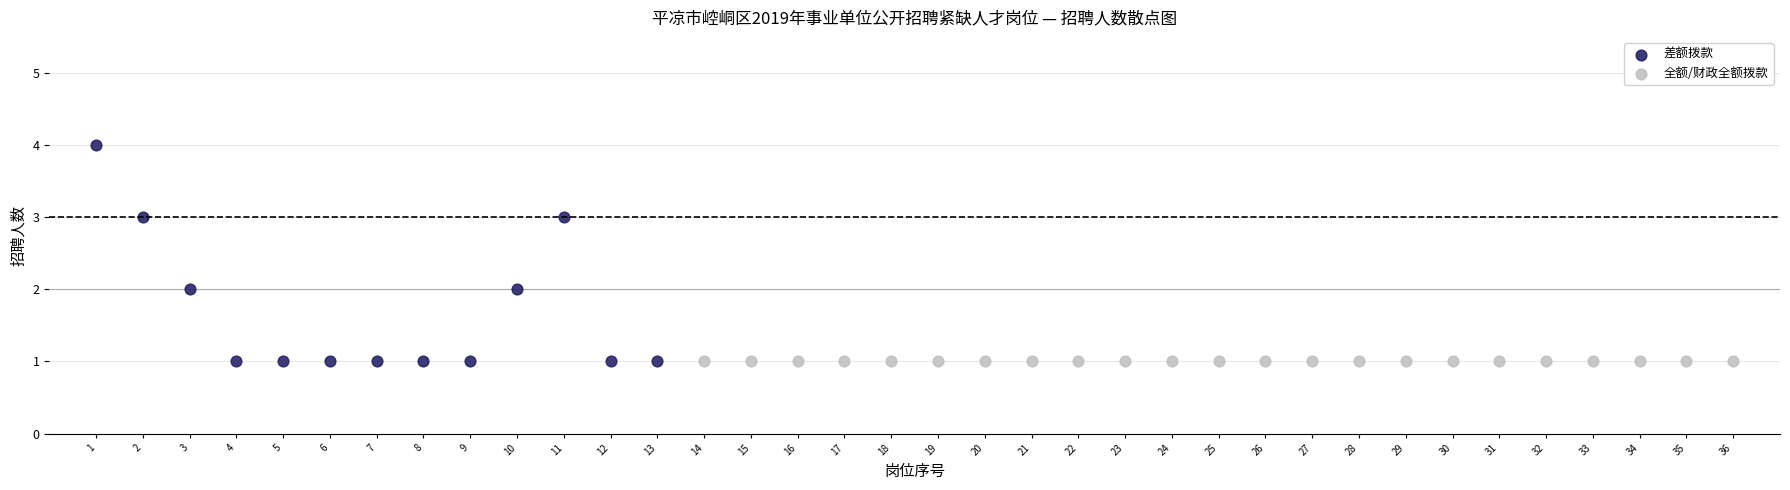

Which series reaches the maximum Y coordinate?

差额拨款